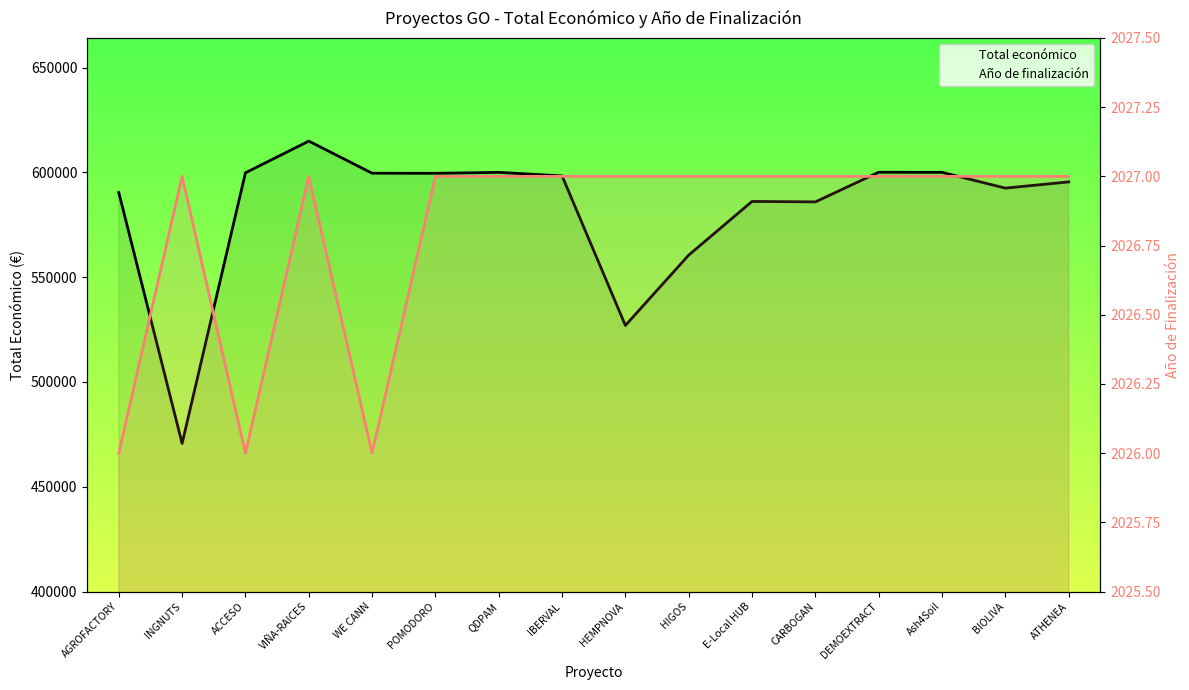

True or false: Total económico has more than 2 interior local peaks.

True